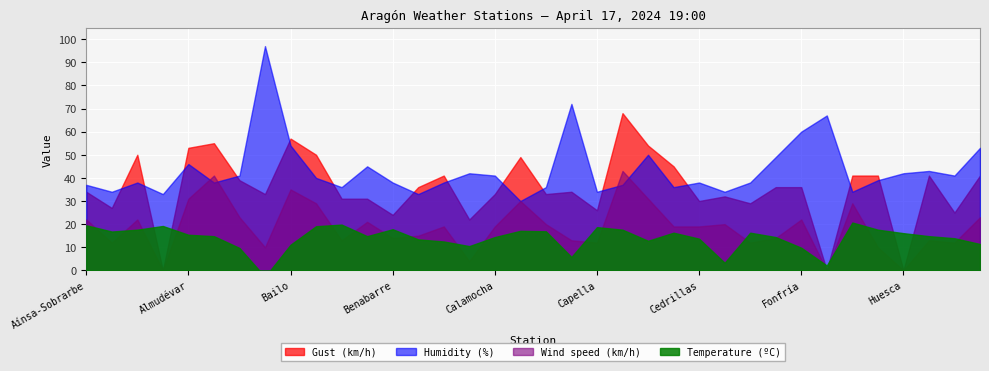

What position from the left is Calamocha?

17